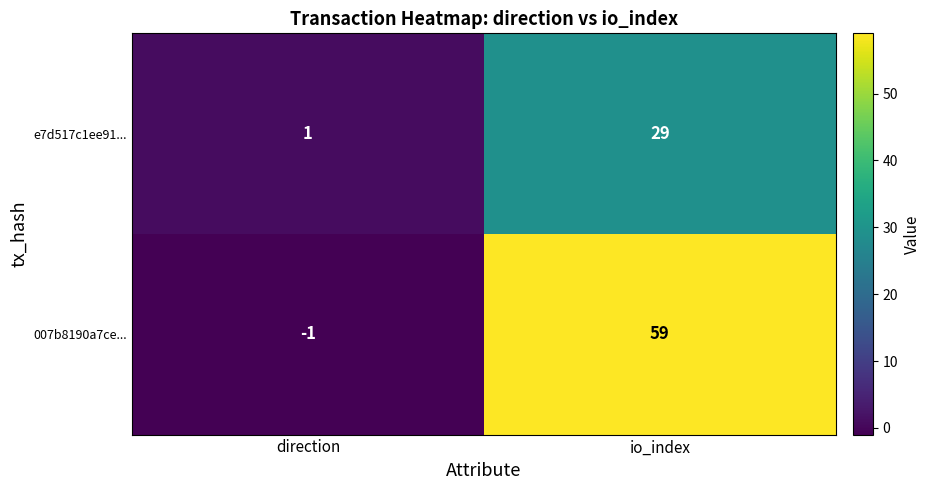

Is it true that e7d517c1ee91... equals 1 at direction?

True